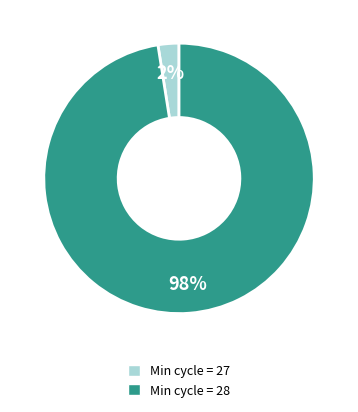

How many segments does this pie chart have?

2